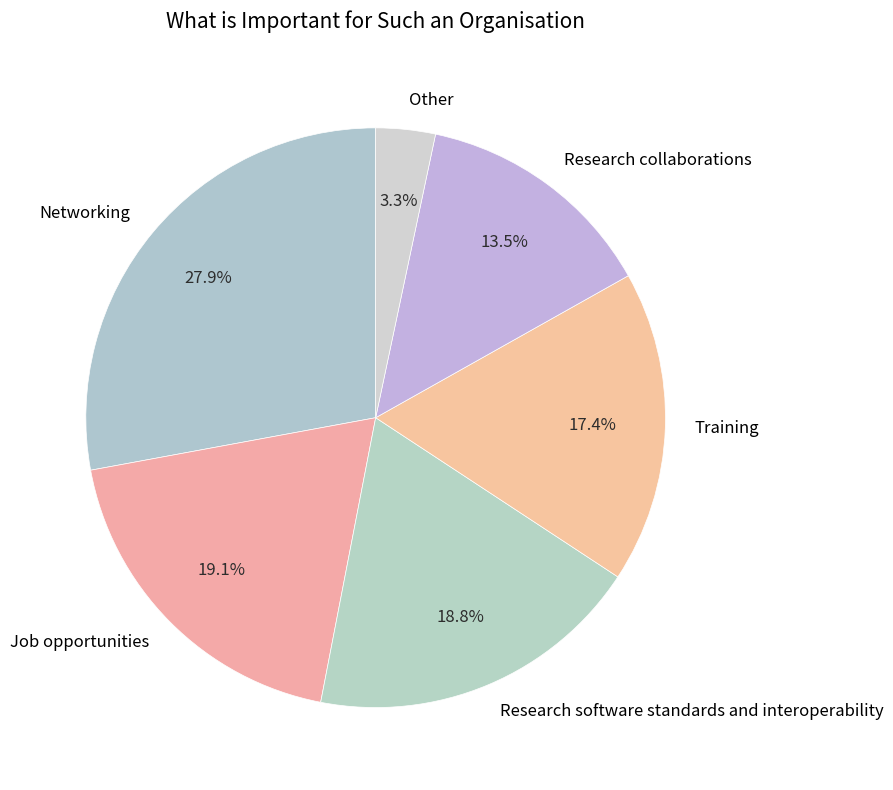

Combined, what portion of the pie is Research collaborations and Job opportunities?

32.6%